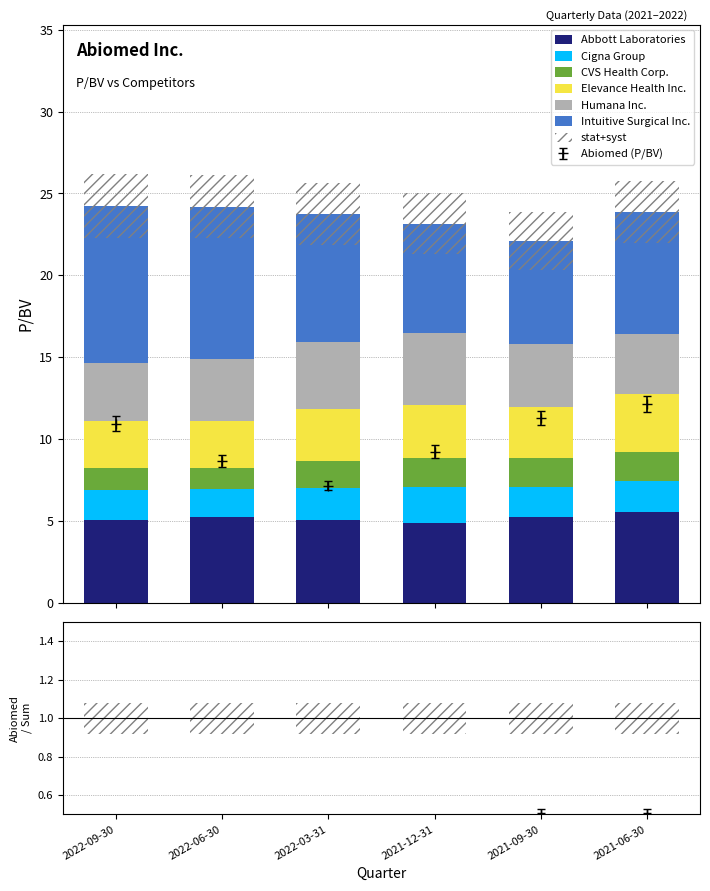

What is the difference between the maximum and minimum values in the Cigna Group series?

0.5